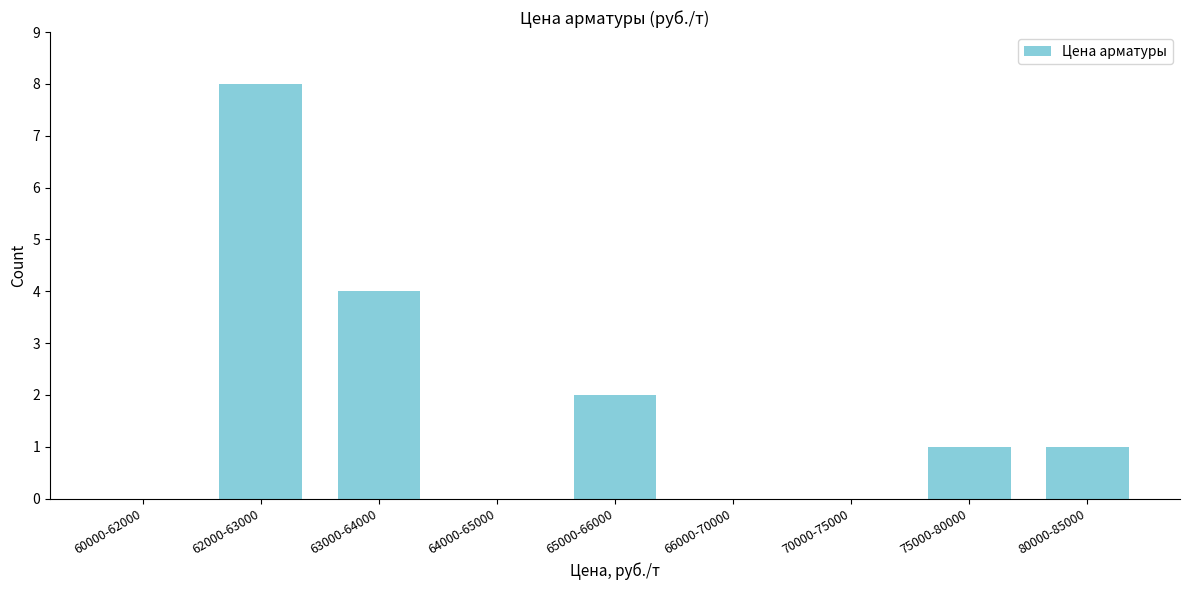

Reading left to right, what are all the values shown in this chart?

60000-62000=0	62000-63000=8	63000-64000=4	64000-65000=0	65000-66000=2	66000-70000=0	70000-75000=0	75000-80000=1	80000-85000=1